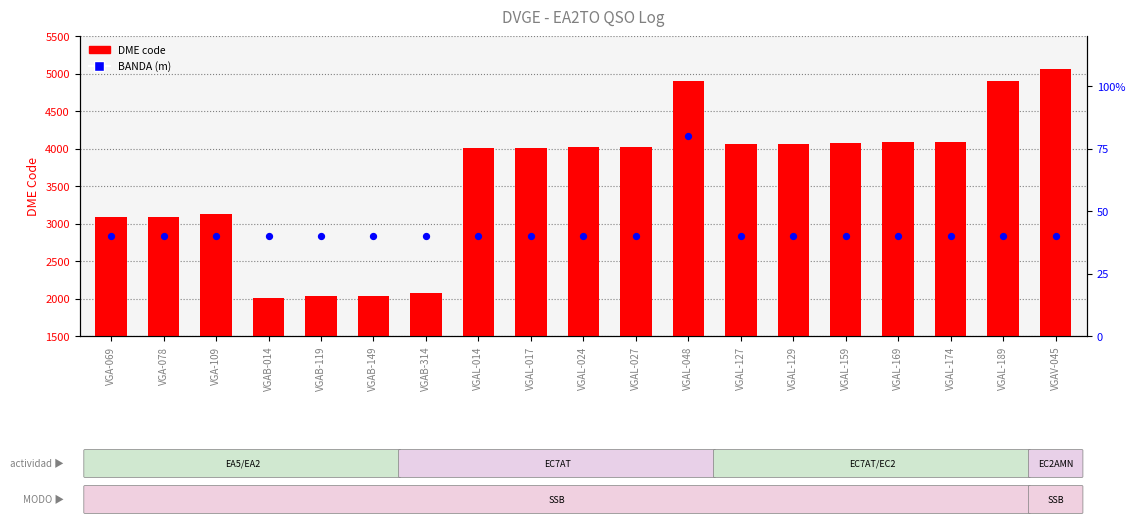

Which series contains the lowest Y value?

BANDA (m)